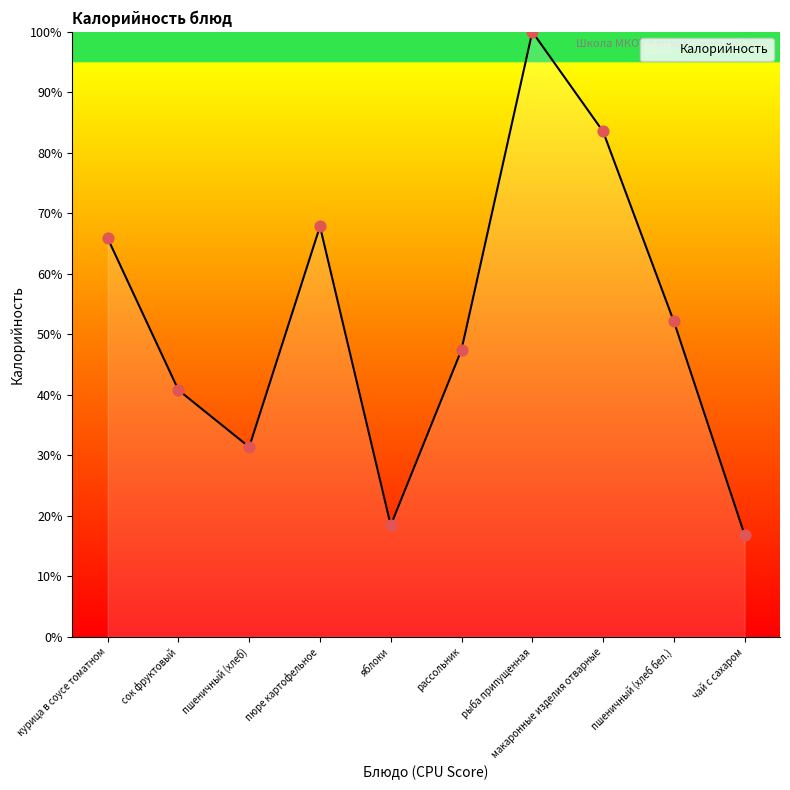

What is the change in value from сок фруктовый to макаронные изделия отварные?

+42.7